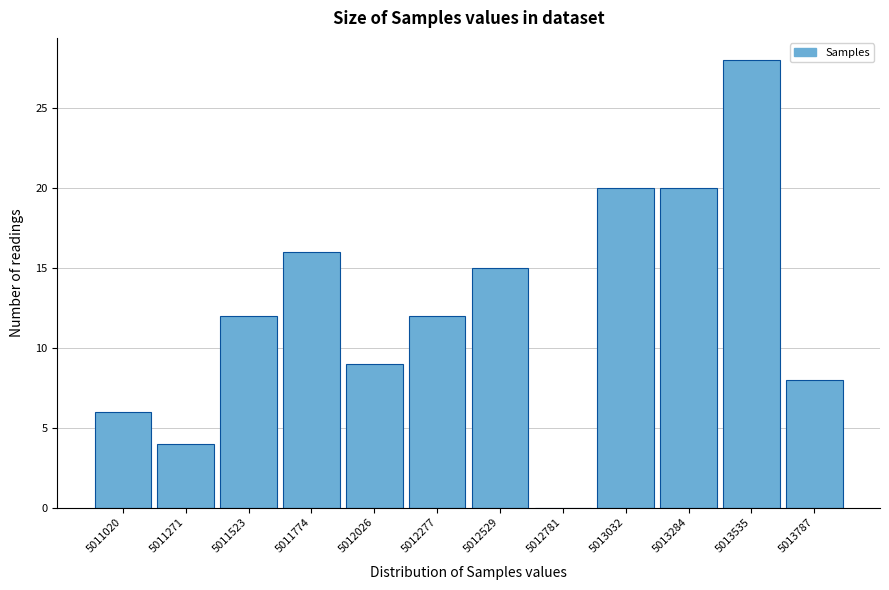

Reading left to right, transcribe all the data shown in this chart.

5011020=6	5011271=4	5011523=12	5011774=16	5012026=9	5012277=12	5012529=15	5012781=0	5013032=20	5013284=20	5013535=28	5013787=8